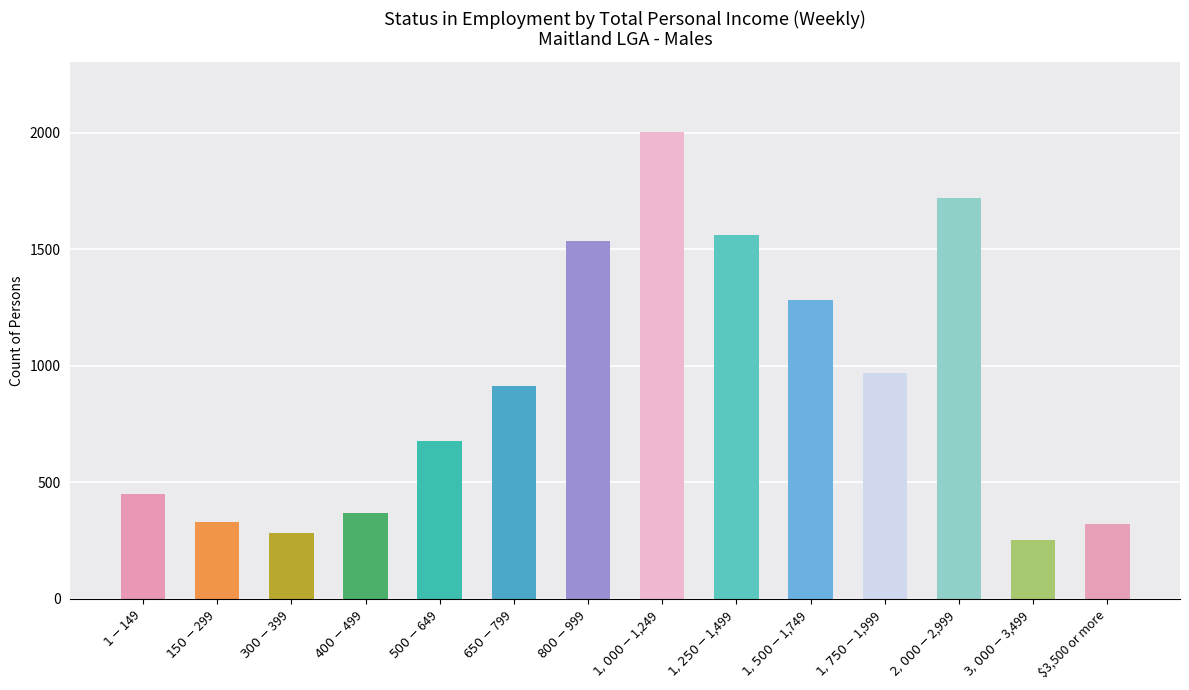

True or false: the data shows 1538 at $800-$999.

True